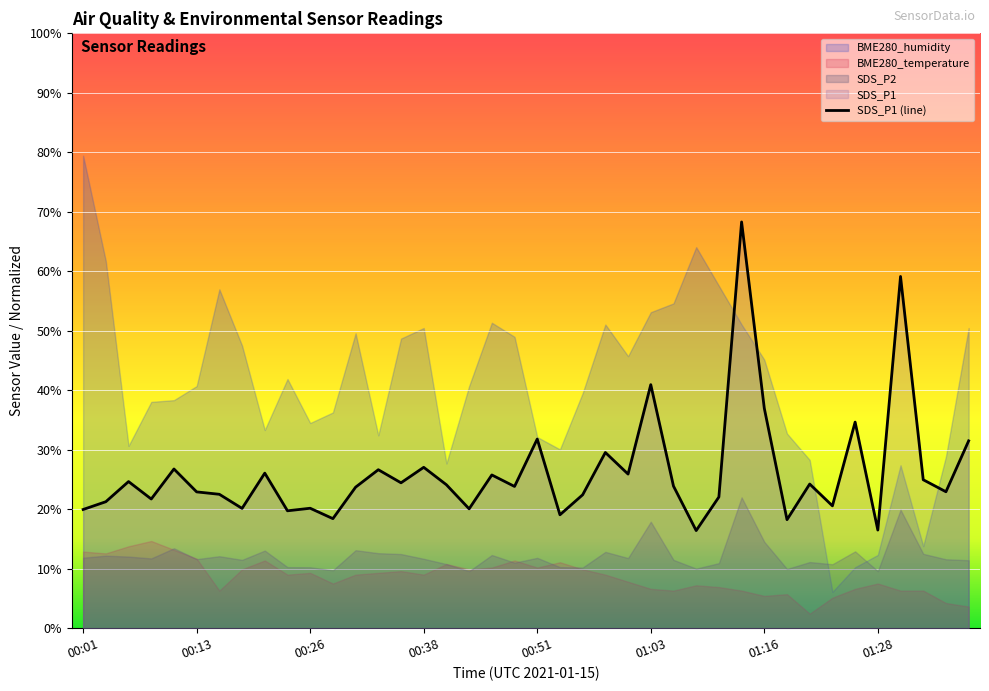

What is the approximate value at 14?

20.0